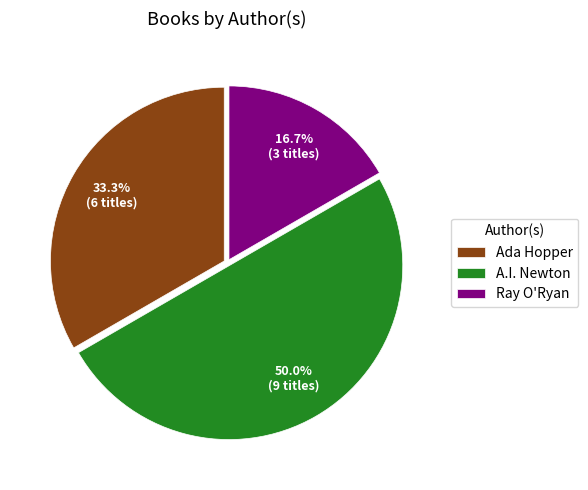

Does Ray O'Ryan represent more than half of the total?

No